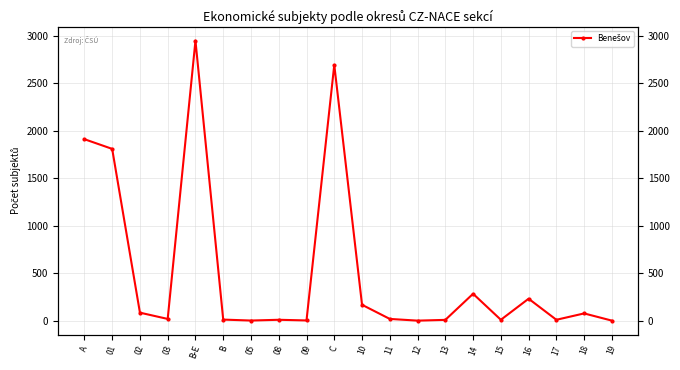

What is the difference between the maximum and minimum values?

2950